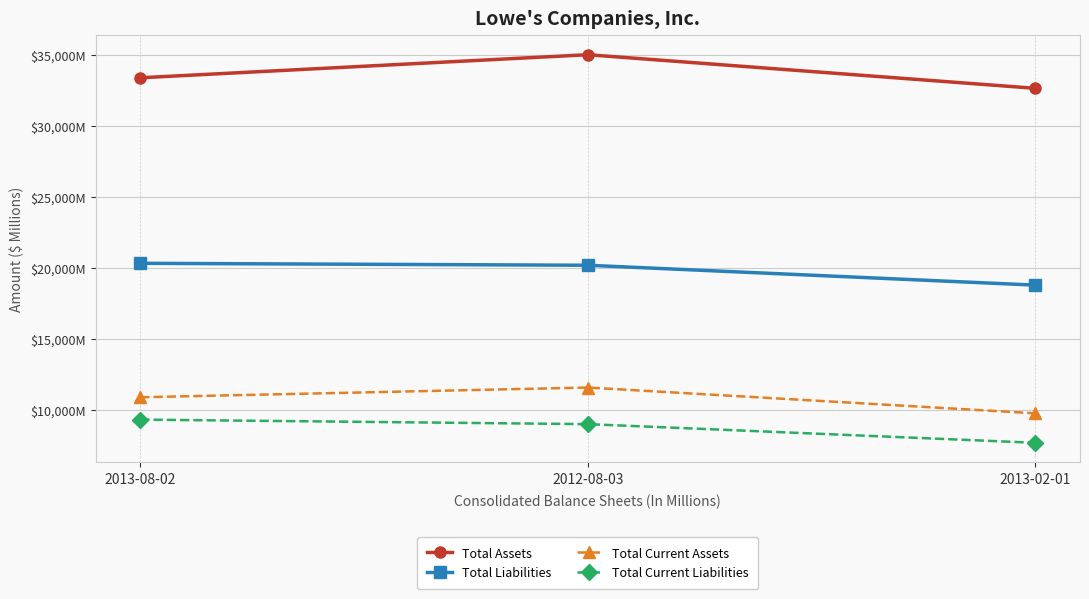

What is the label of the 2nd point from the right?

2012-08-03